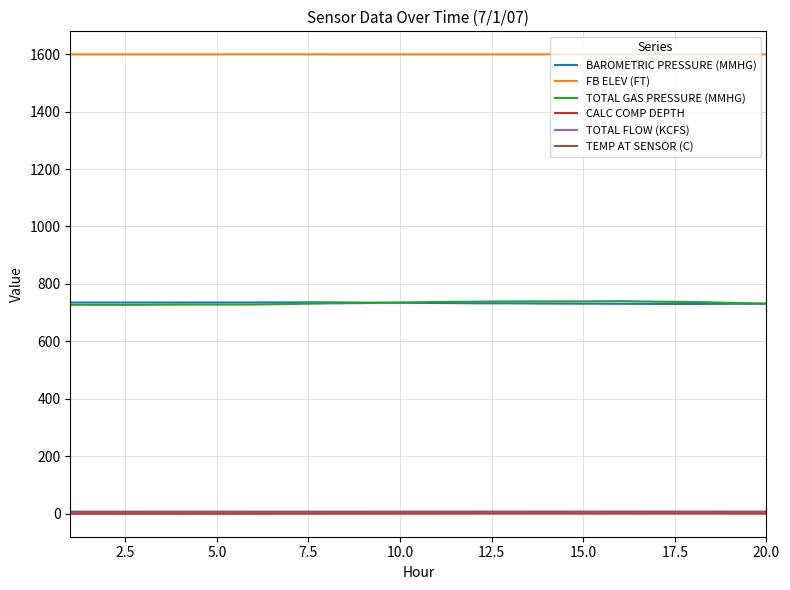

What is the average value of the BAROMETRIC PRESSURE (MMHG) series?

733.2